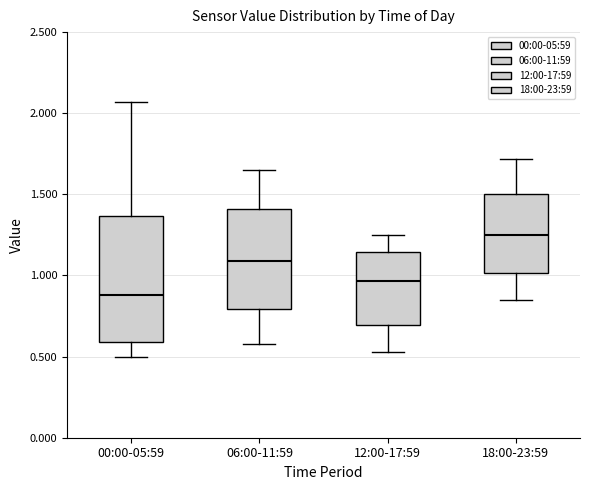

Reading left to right, read every box against the y-axis: the position of its median line, the range the box covers, and the ends of its whiskers. The values are not printed on the chart, so give them approximately, as read against the axis.

00:00-05:59: median 0.90, box 0.60 to 1.35, whiskers 0.50 to 2.05
06:00-11:59: median 1.10, box 0.80 to 1.40, whiskers 0.60 to 1.65
12:00-17:59: median 0.95, box 0.70 to 1.15, whiskers 0.55 to 1.25
18:00-23:59: median 1.25, box 1.00 to 1.50, whiskers 0.85 to 1.70